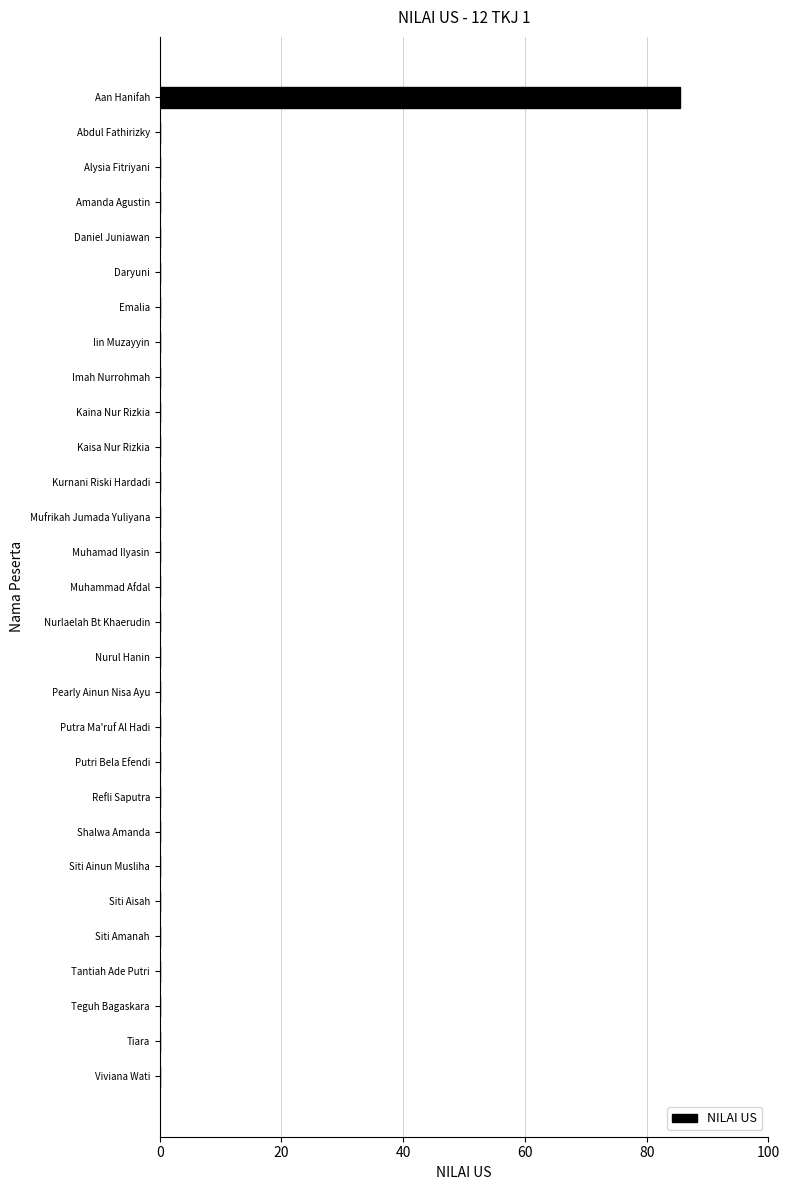

What is the maximum value shown in the chart?

85.5